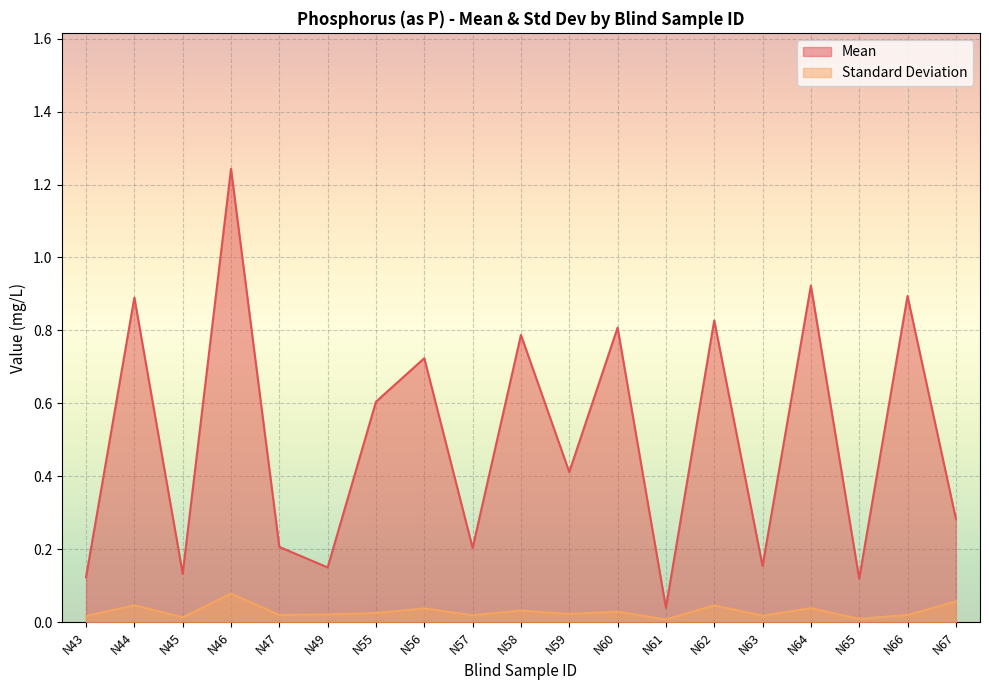

True or false: Standard Deviation has a value of 0.0 at N67.

False